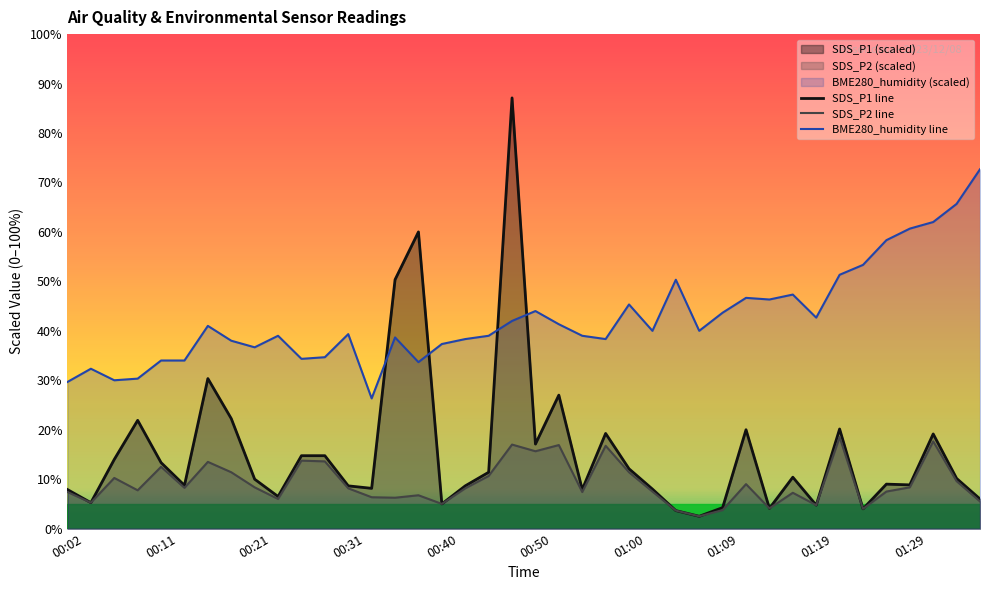

Between 26 and 29, which is larger?

29